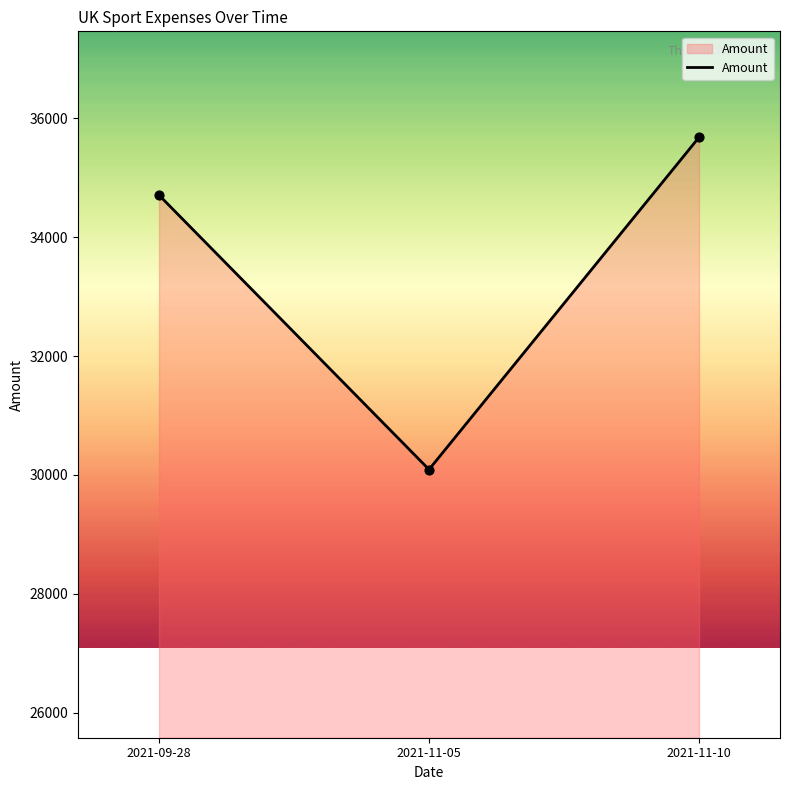

Between 2021-11-10 and 2021-09-28, which is larger?

2021-11-10